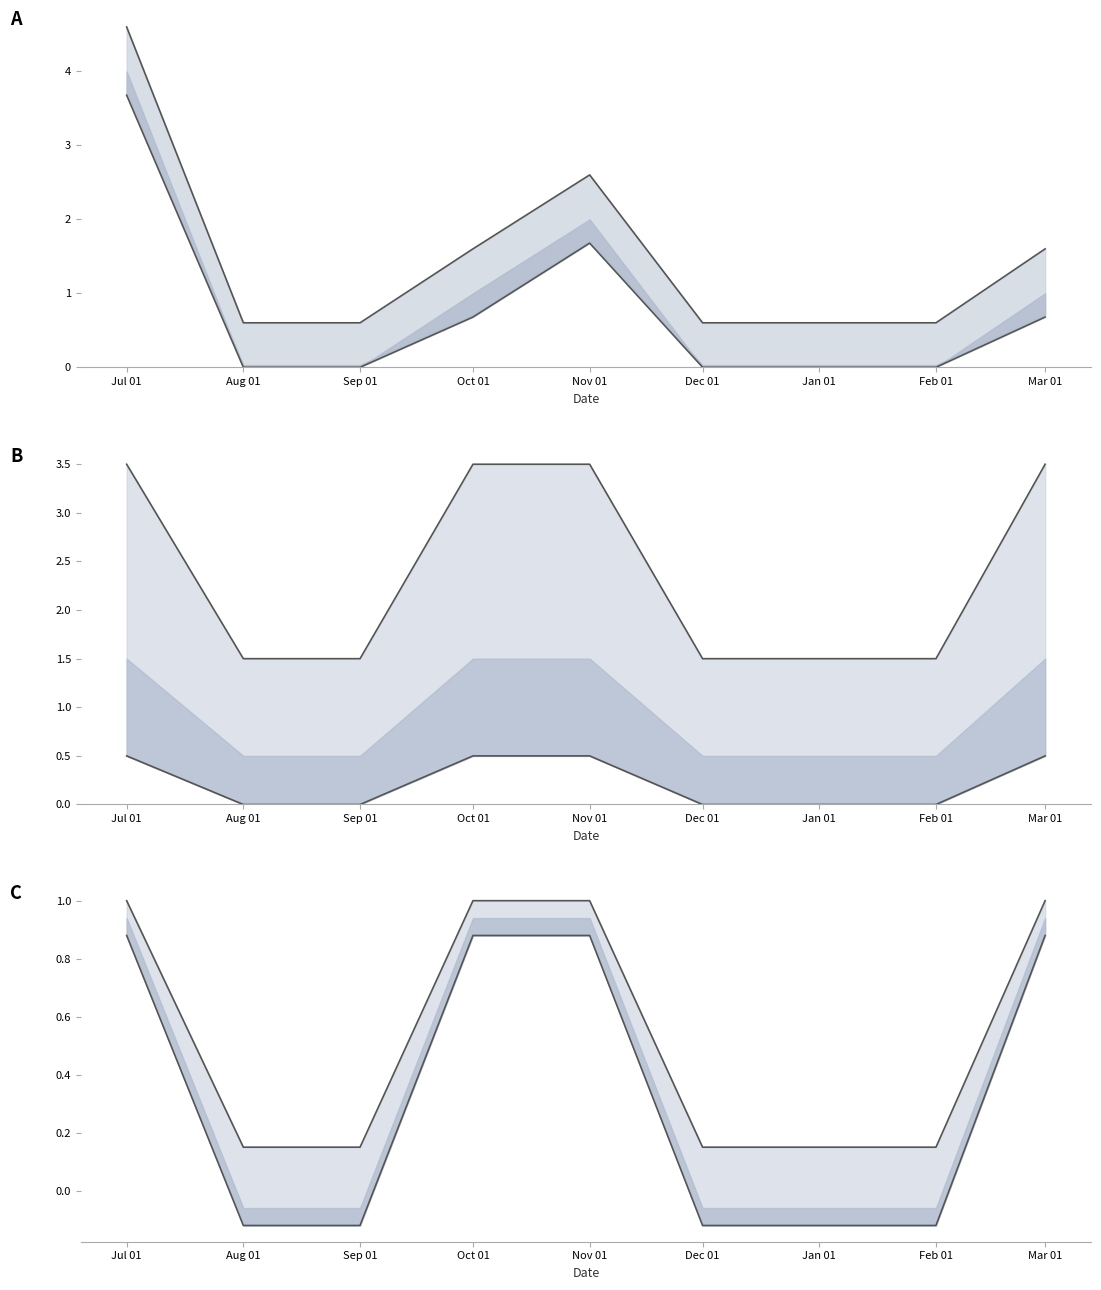

What is the spread (max minus min) of values at Aug 01?

1.6